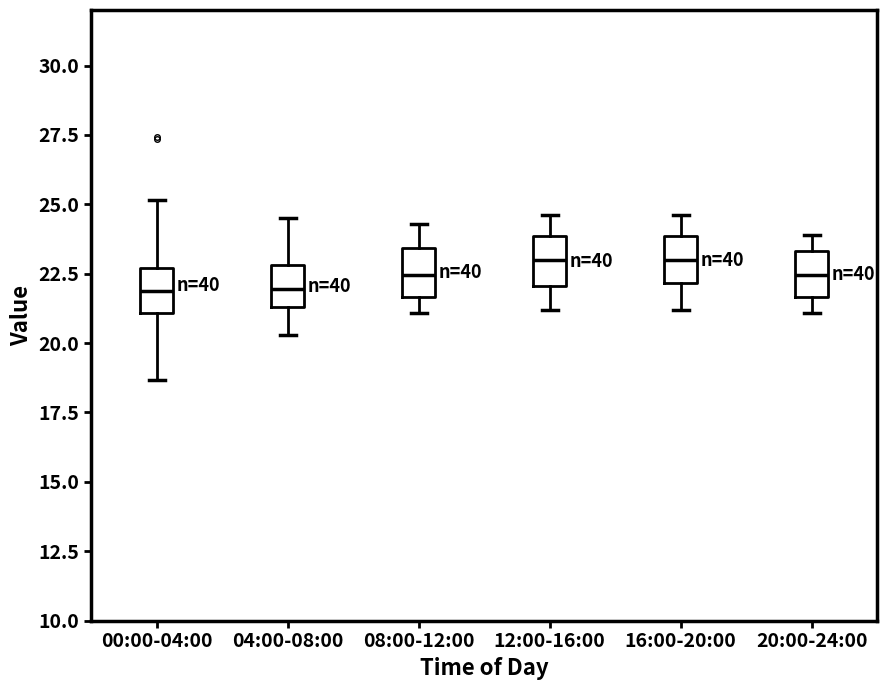

Reading left to right, transcribe this box plot: for each box, give where its median line is, the range the box spans, and where its two whiskers end, as read against the y-axis. The values are not printed on the chart, so give them approximately, as read against the axis.

00:00-04:00: median 22.0, box 21.0 to 22.5, whiskers 18.5 to 25.0
04:00-08:00: median 22.0, box 21.5 to 23.0, whiskers 20.5 to 24.5
08:00-12:00: median 22.5, box 21.5 to 23.5, whiskers 21.0 to 24.5
12:00-16:00: median 23.0, box 22.0 to 24.0, whiskers 21.0 to 24.5
16:00-20:00: median 23.0, box 22.0 to 24.0, whiskers 21.0 to 24.5
20:00-24:00: median 22.5, box 21.5 to 23.5, whiskers 21.0 to 24.0